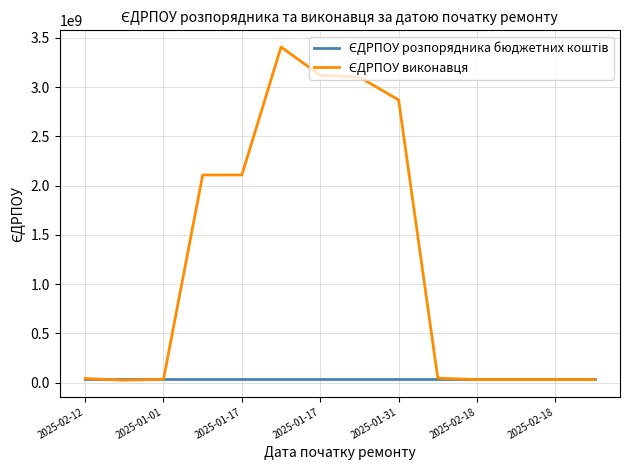

Is this an area chart (filled region under the line)?

No